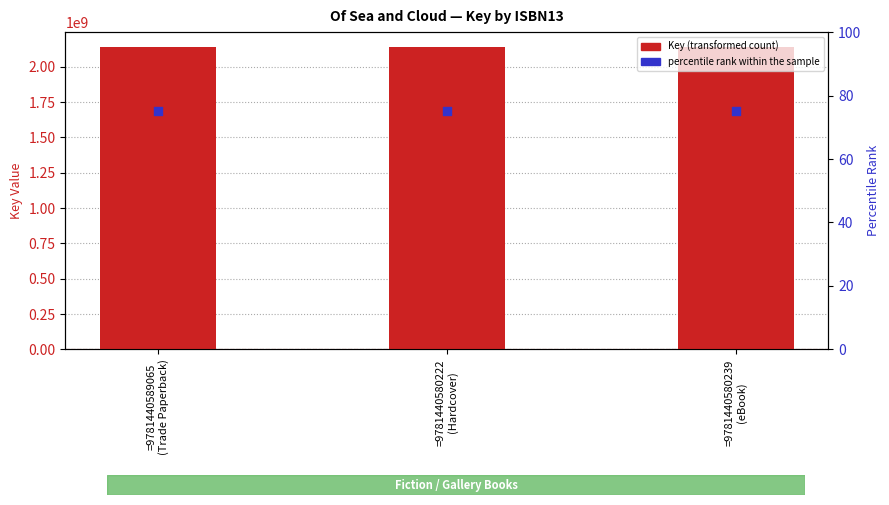

At which category is the sum across all series the highest?

=9781440589065
(Trade Paperback)